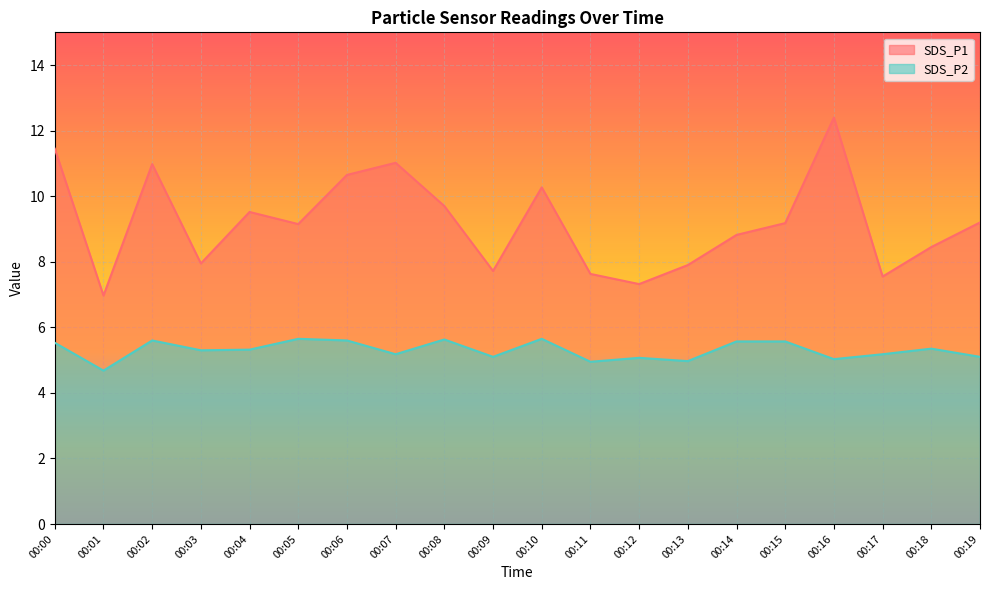

Does the chart display data point markers on the line(s)?

No